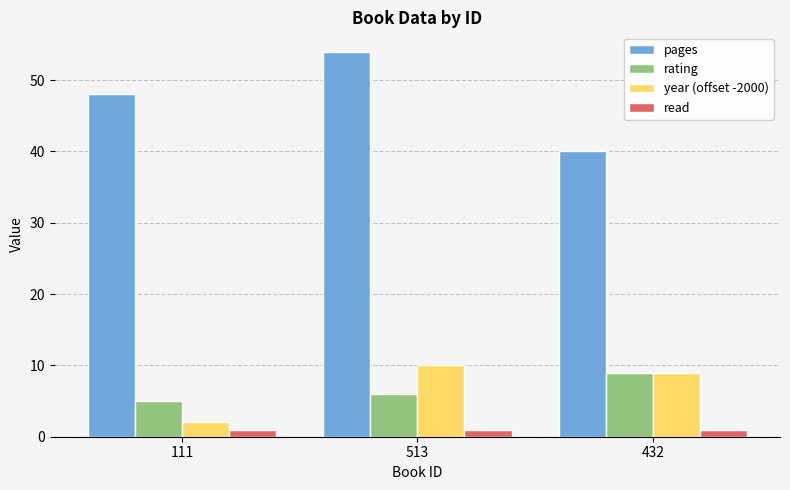

Is the value of rating at 111 greater than the value of year (offset -2000) at 432?

No